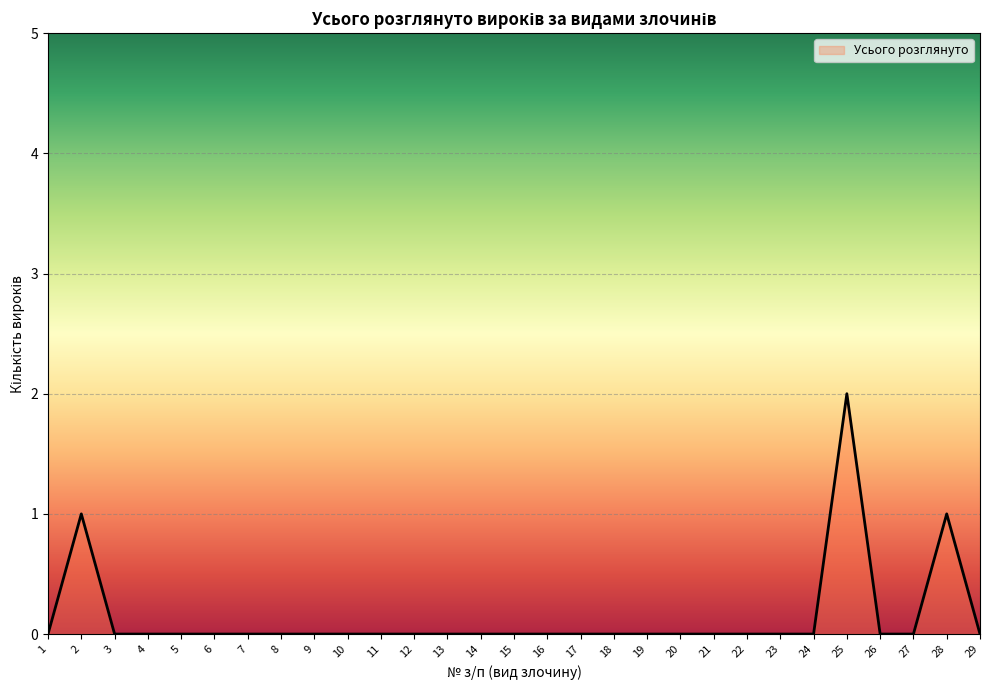

True or false: the data shows 0 at 8.

True